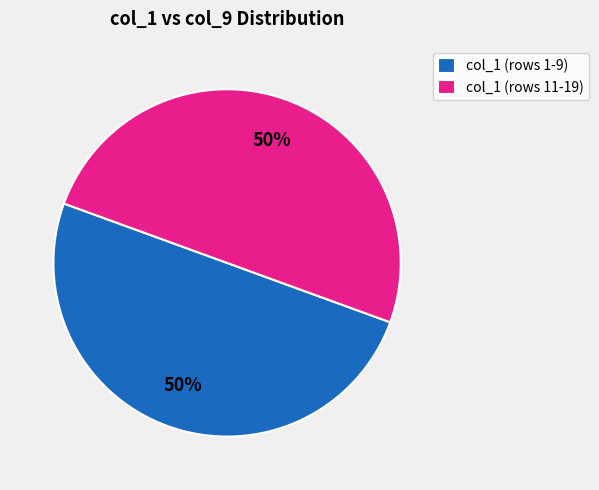

To the nearest percent, what percentage of the pie is col_1 (rows 11-19)?

50%